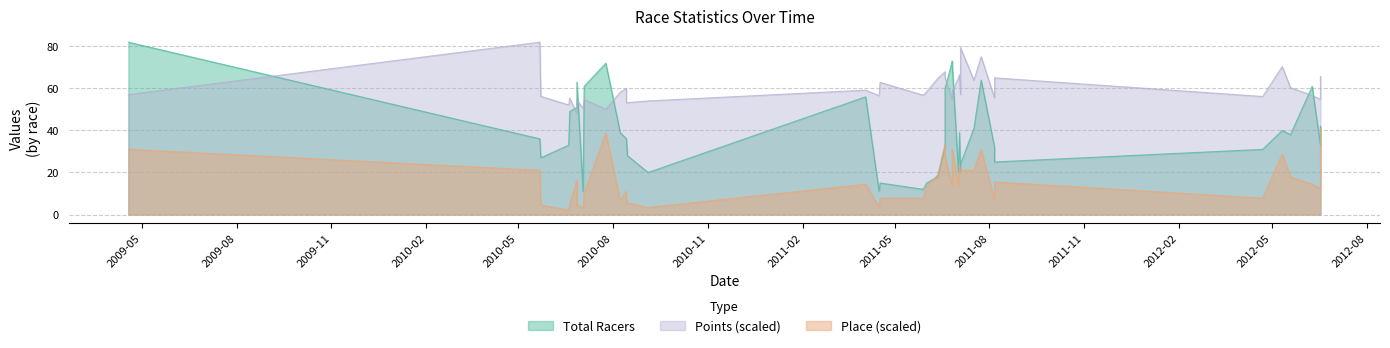

What is the minimum value for Points?

48.0